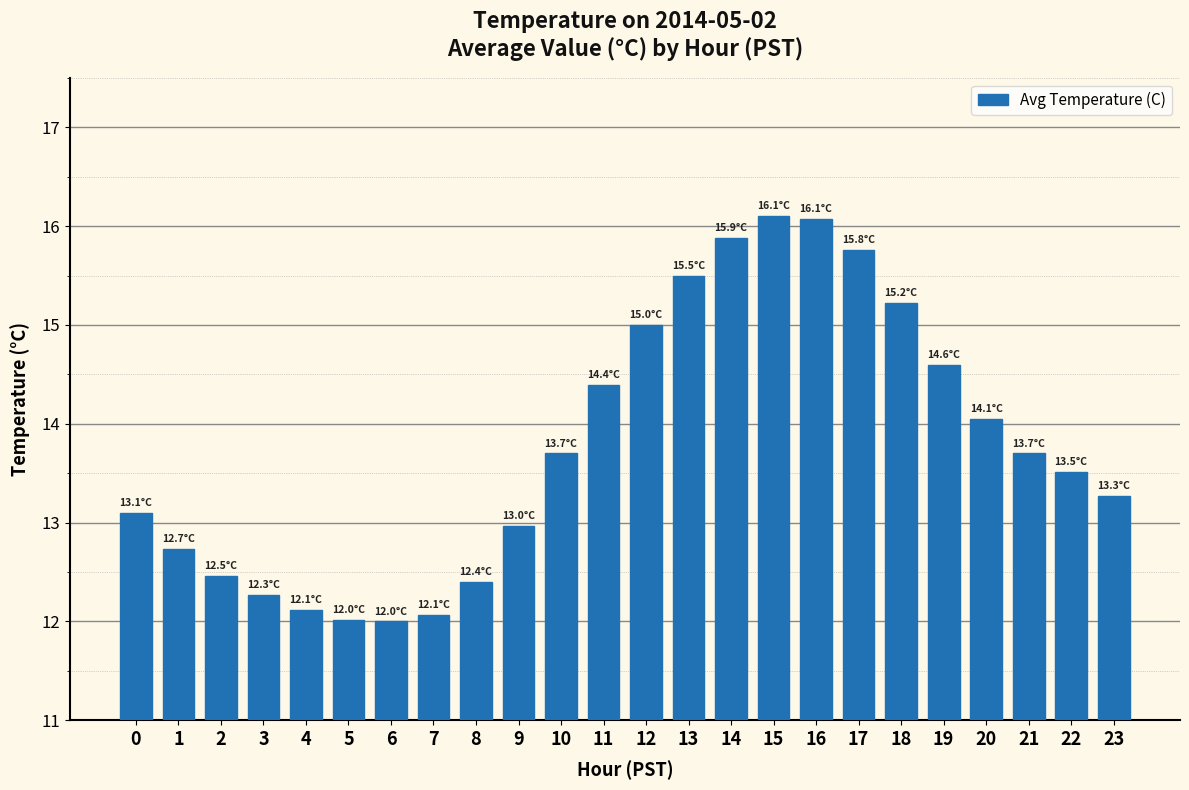

Does the chart contain stacked bars?

No